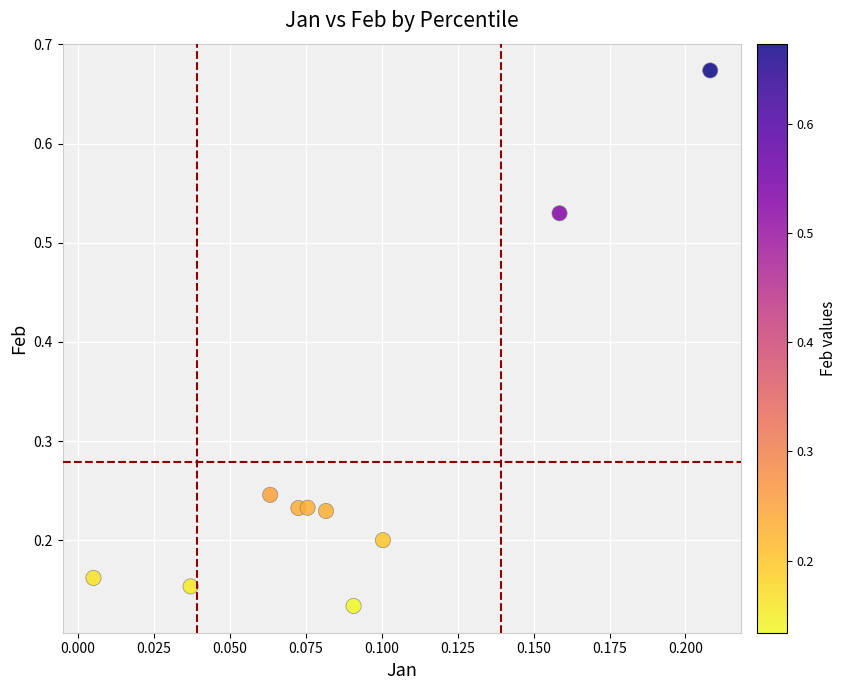

What is the average Y value?

0.3